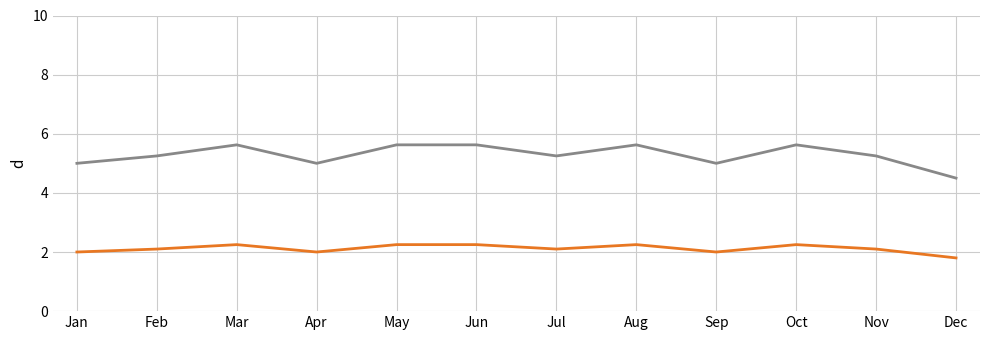

What is the difference between the highest and lowest values at Apr?

3.0